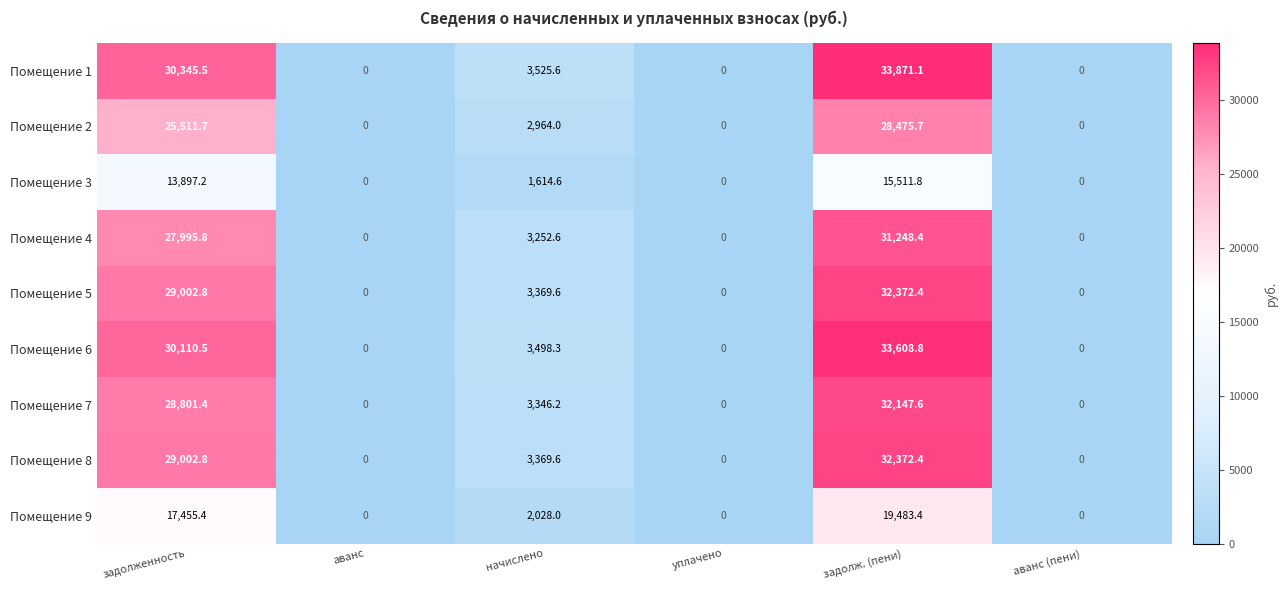

What is the difference between the maximum and minimum values in the Помещение 5 series?

32372.4